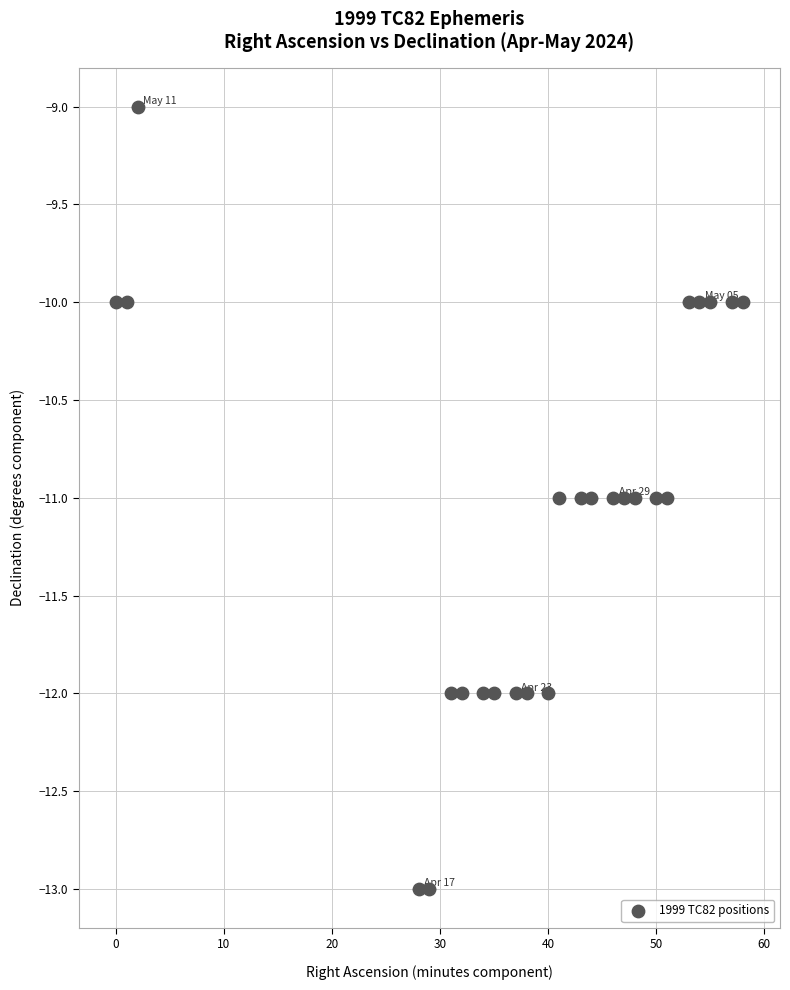

What is the range of Y values (max minus min)?

4